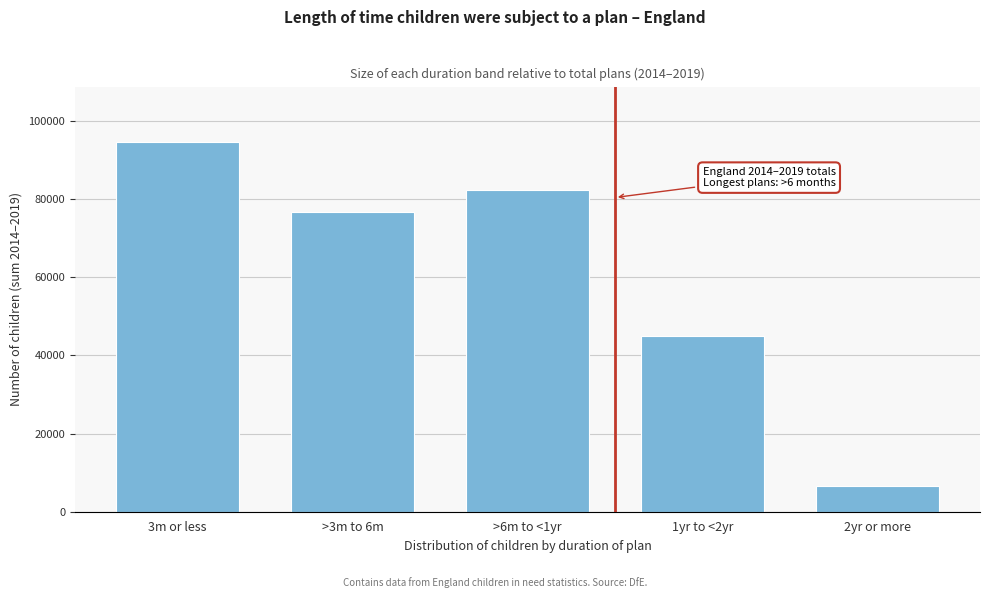

Reading left to right, list all the values displayed in this chart.

3m or less=94650	>3m to 6m=76760	>6m to <1yr=82440	1yr to <2yr=45030	2yr or more=6530